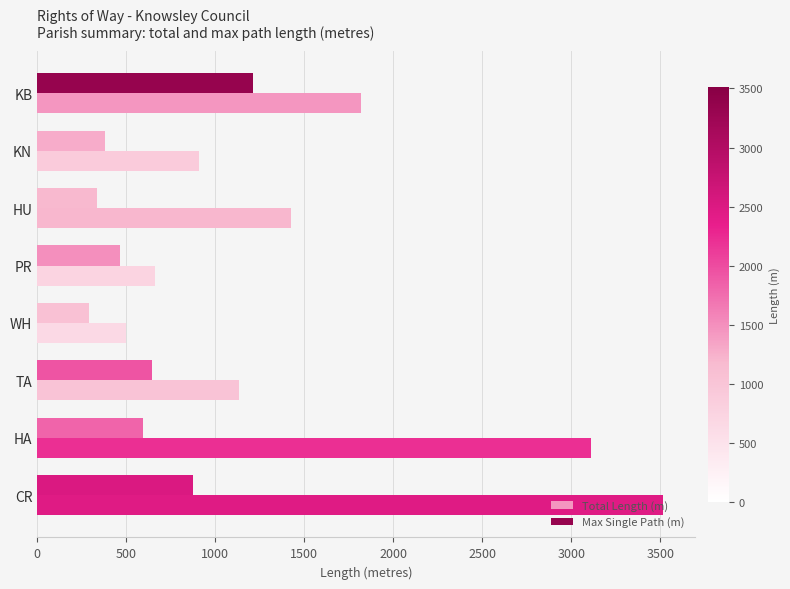

Is the value of Total Length (m) at KB greater than the value of Max Single Path (m) at HA?

Yes